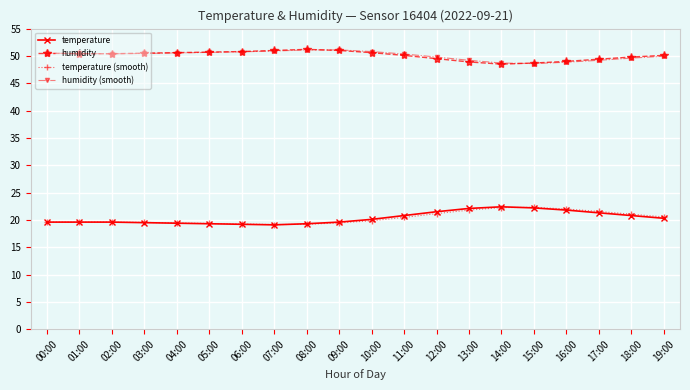

What is the total value across all series at 05:00?

140.0